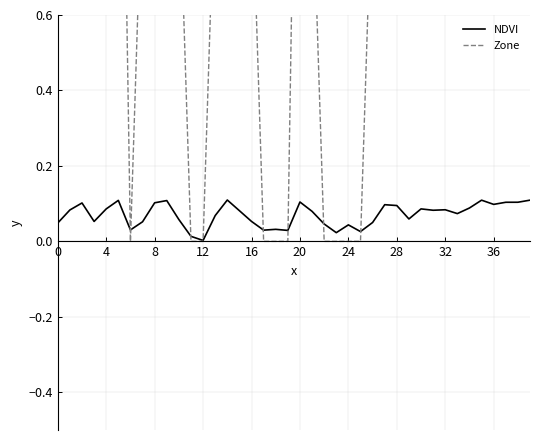

Between 16 and 11, which is larger?

16